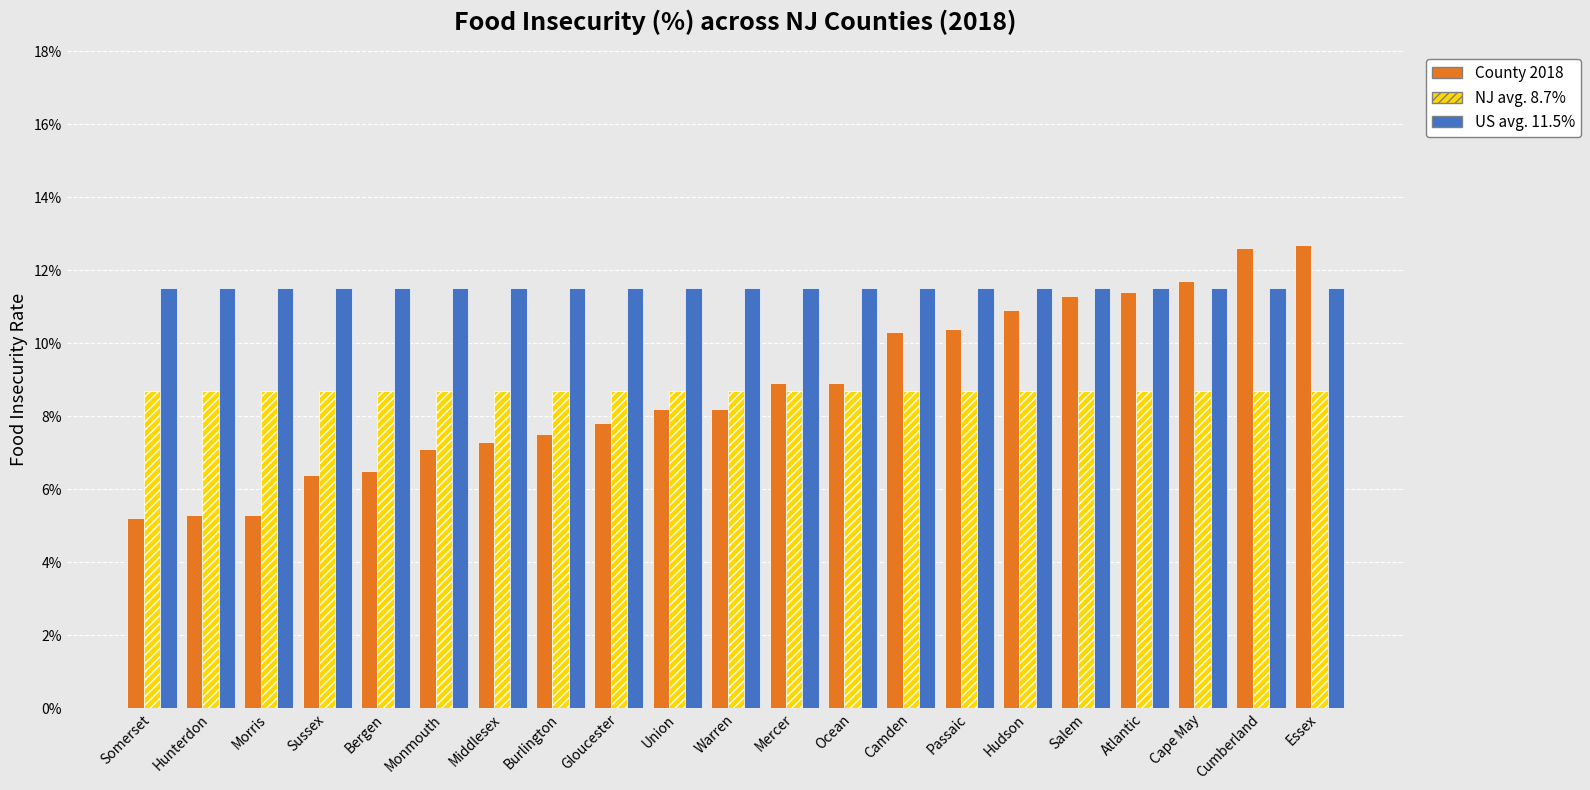

What are all the series names shown in the legend?

County 2018, NJ avg. 8.7%, US avg. 11.5%